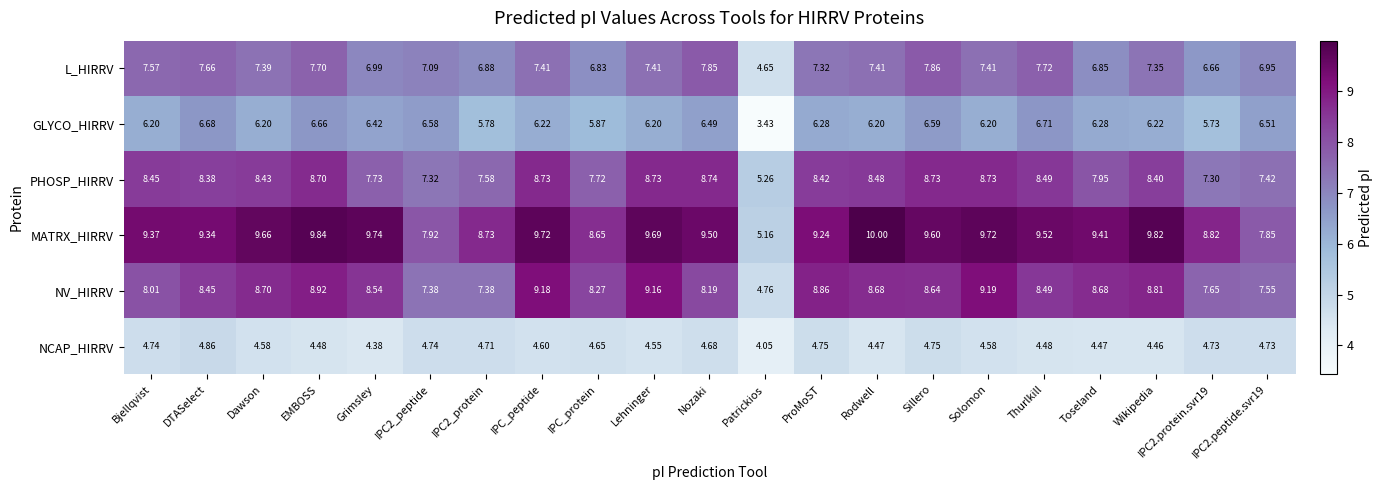

How many categories are shown in the chart?

21